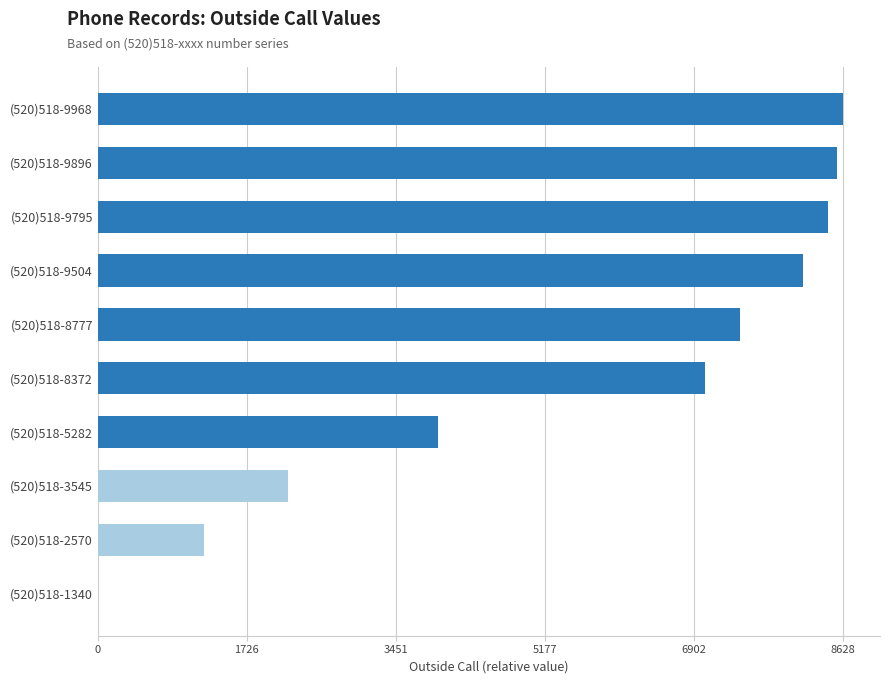

The value at (520)518-9968 is 11765. True or false?

False